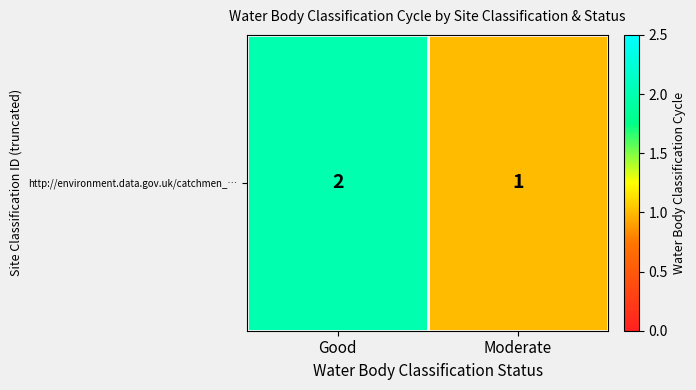

What is the difference between the values at Good and Moderate?

1